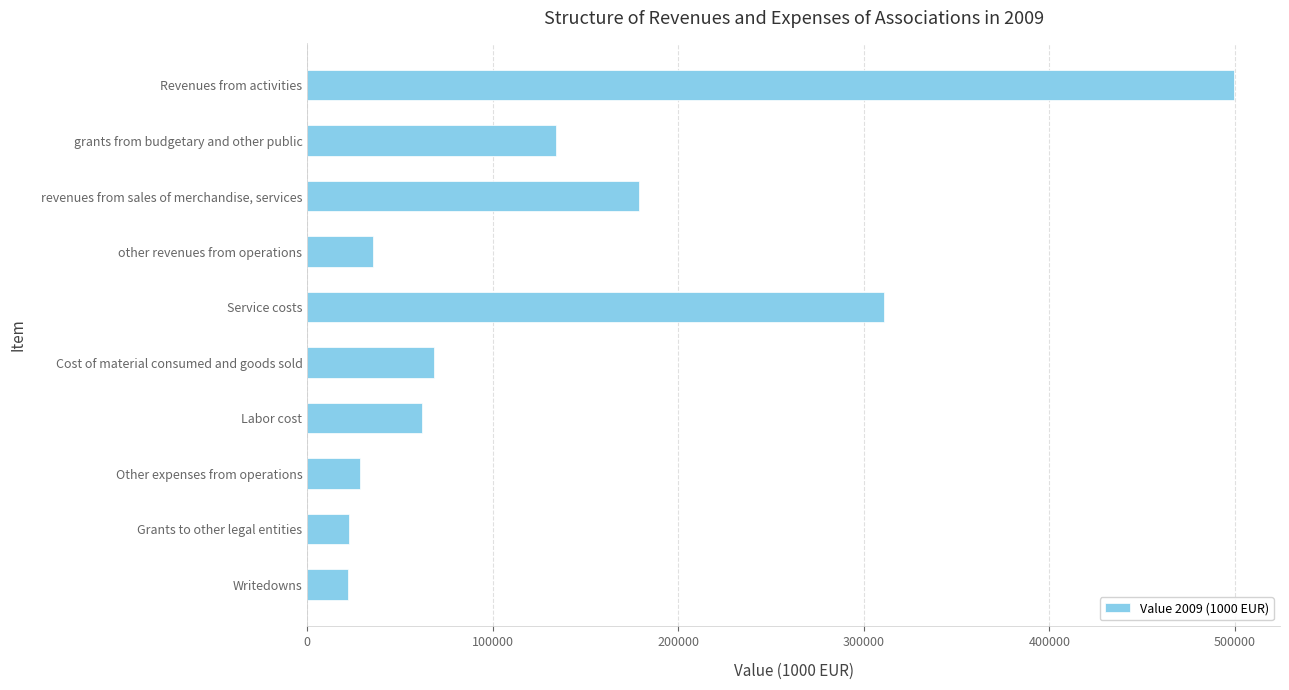

What is the ratio of the value at Writedowns to the value at Cost of material consumed and goods sold?

0.3